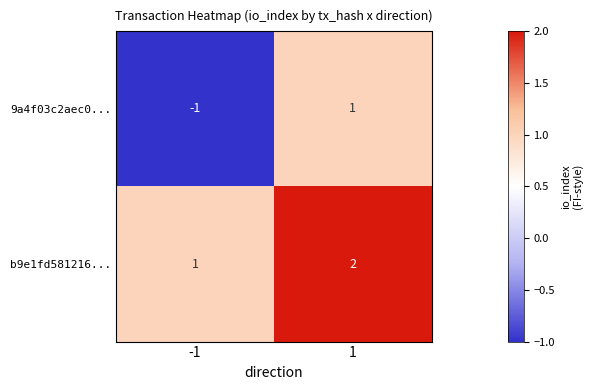

Rank the series by their average value, from lowest to highest.

9a4f03c2aec0..., b9e1fd581216...